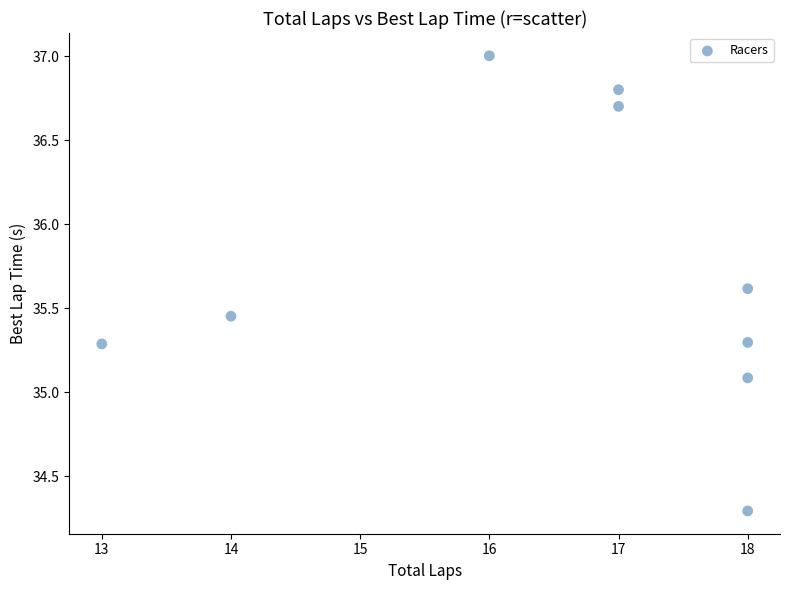

What Y value in the scatter plot is closest to 35?

35.1